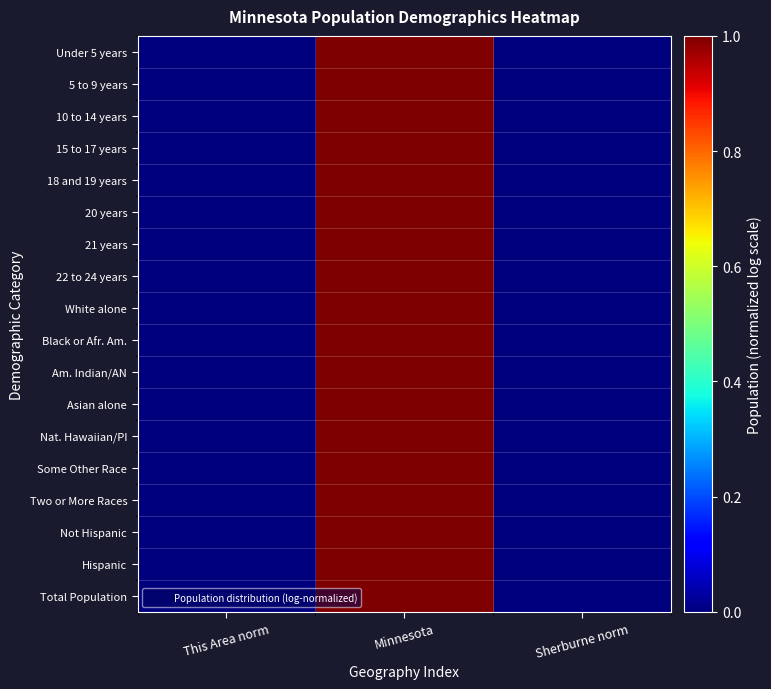

Which category has the lowest value across all series?

This Area norm